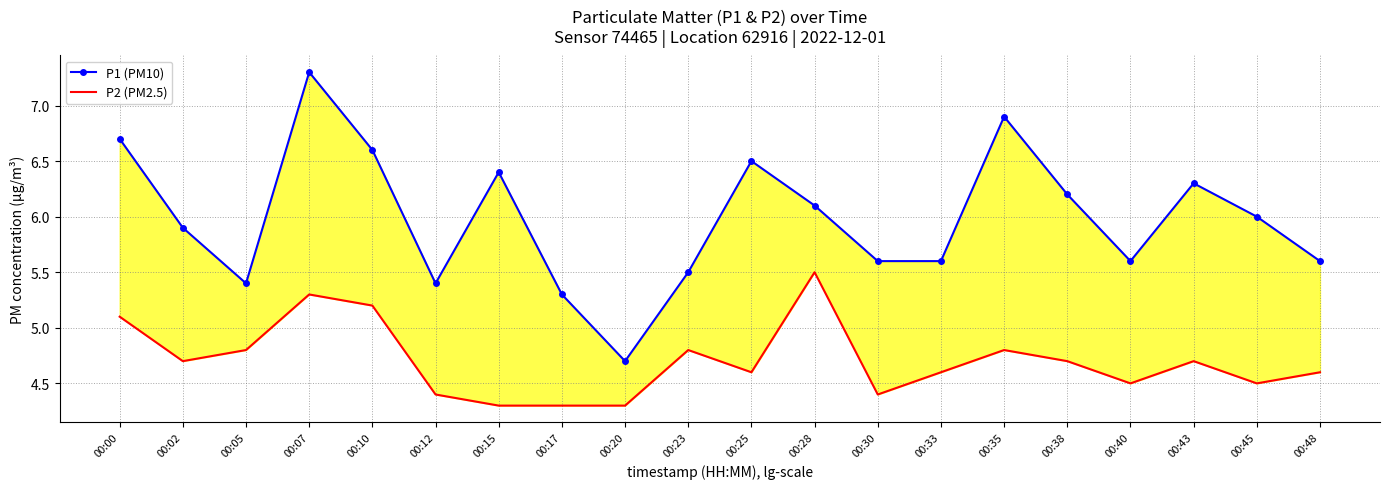

How many interior local peaks does the P1 (PM10) series have?

5